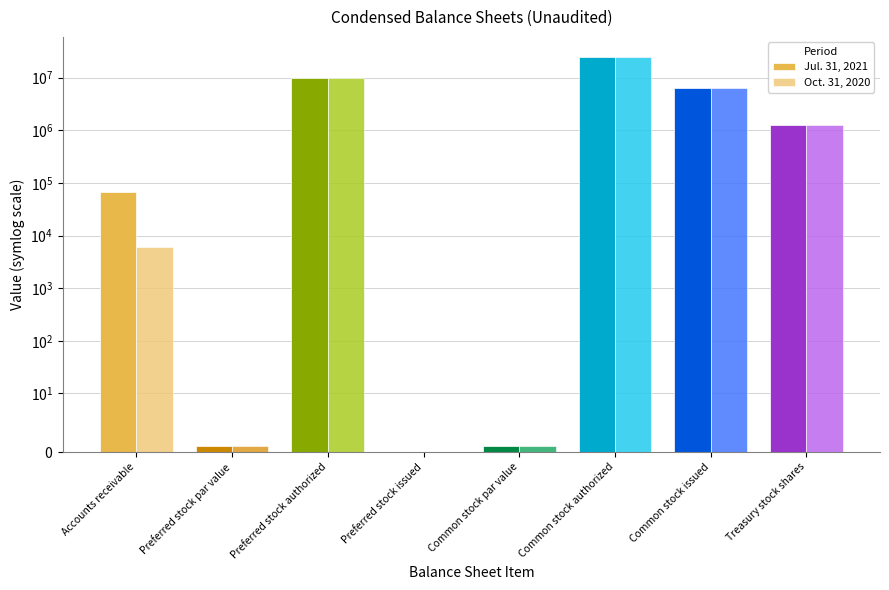

The Jul. 31, 2021 series shows 1 at Preferred stock par value. True or false?

True